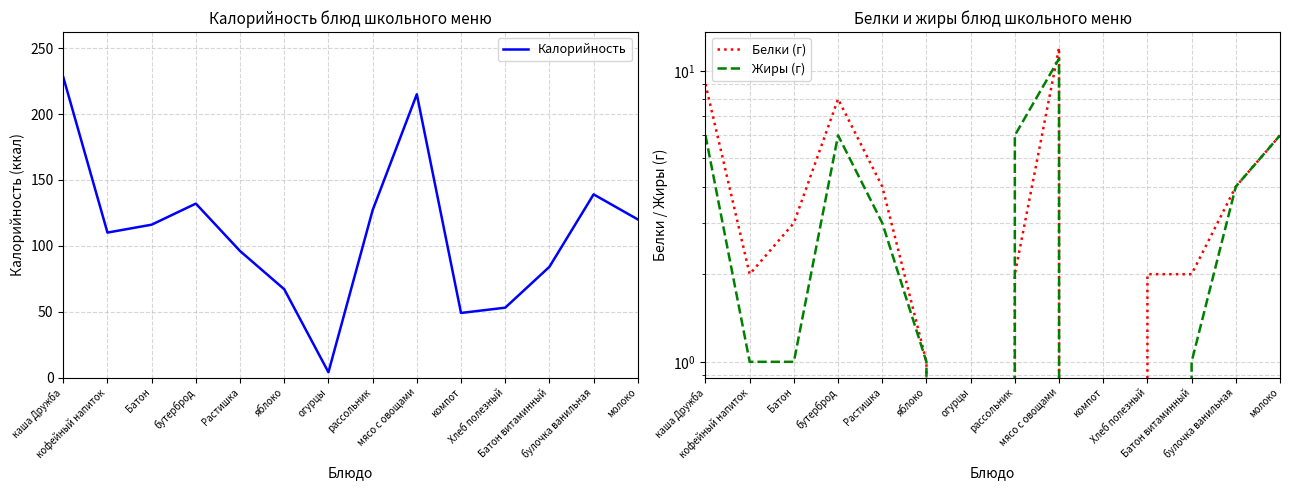

True or false: Жиры (г) has a value of 18 at мясо с овощами.

False